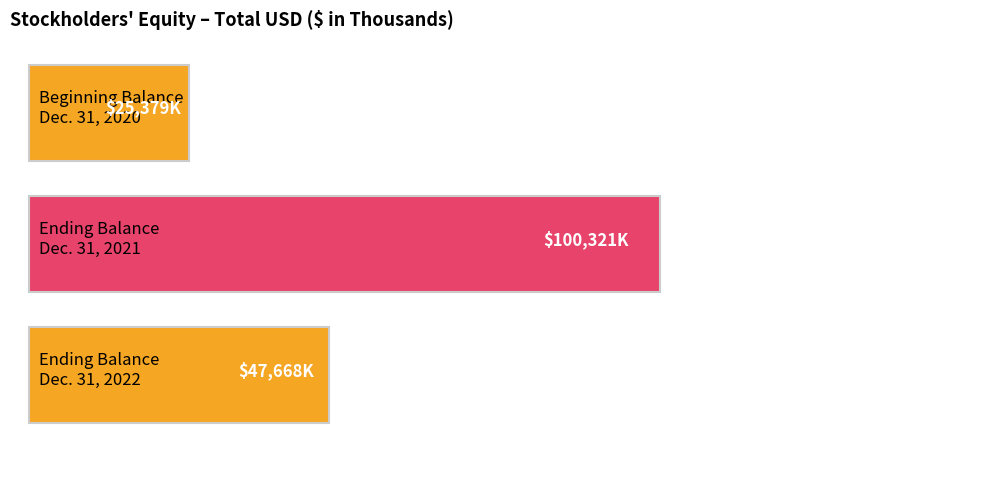

Which category has the highest value across all series?

Dec. 31, 2021